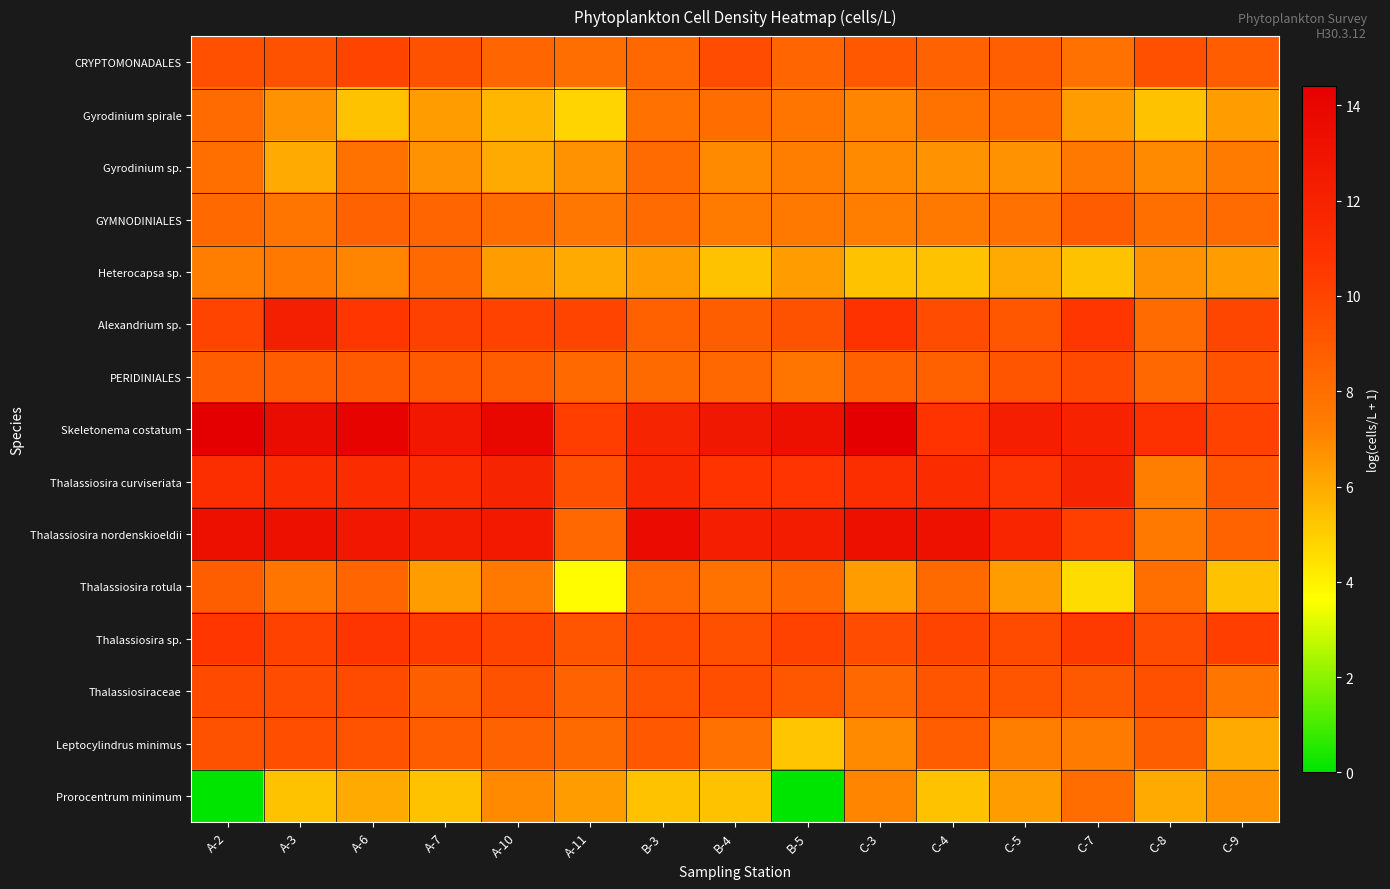

Between A-2 and A-3, which series saw the biggest shift?

Prorocentrum minimum